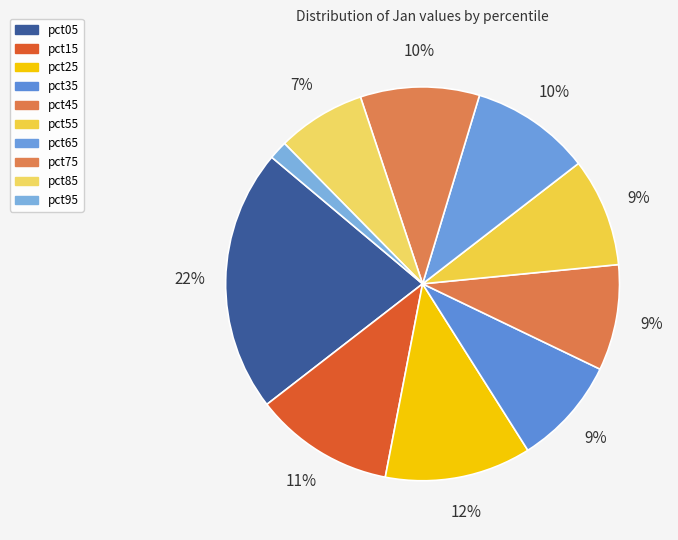

Do pct85 and pct35 together represent more than half of the pie?

No